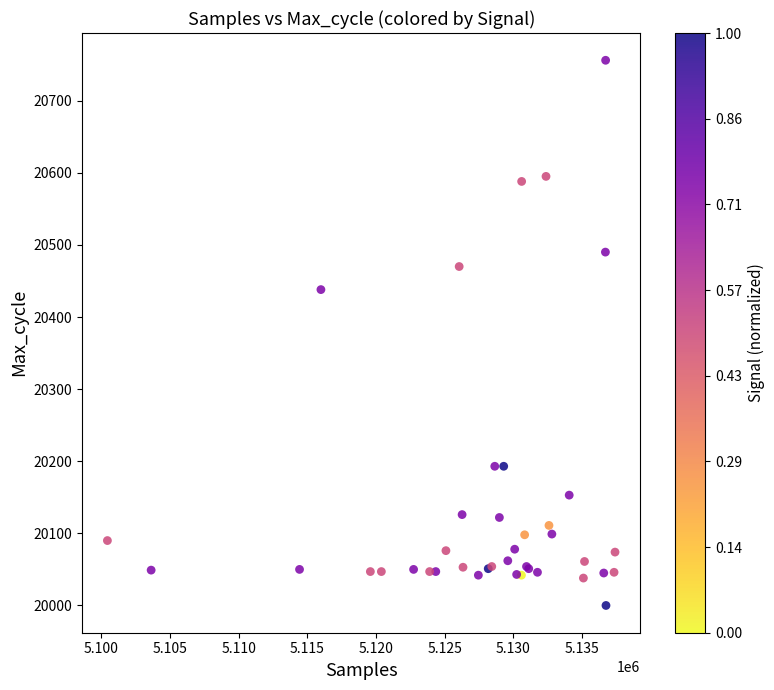

What Y value in the scatter plot is closest to 20378?

20438